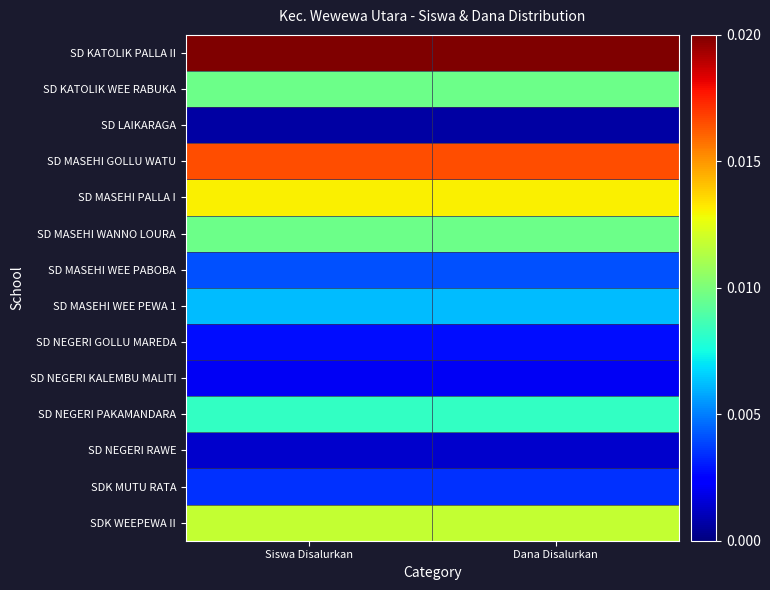

Reading right to left, transcribe all the data shown in this chart.

SD KATOLIK PALLA II: Dana Disalurkan=1.0	Siswa Disalurkan=1.0
SD KATOLIK WEE RABUKA: Dana Disalurkan=0.5	Siswa Disalurkan=0.5
SD LAIKARAGA: Dana Disalurkan=0.0	Siswa Disalurkan=0.0
SD MASEHI GOLLU WATU: Dana Disalurkan=0.8	Siswa Disalurkan=0.8
SD MASEHI PALLA I: Dana Disalurkan=0.7	Siswa Disalurkan=0.7
SD MASEHI WANNO LOURA: Dana Disalurkan=0.5	Siswa Disalurkan=0.5
SD MASEHI WEE PABOBA: Dana Disalurkan=0.2	Siswa Disalurkan=0.2
SD MASEHI WEE PEWA 1: Dana Disalurkan=0.3	Siswa Disalurkan=0.3
SD NEGERI GOLLU MAREDA: Dana Disalurkan=0.1	Siswa Disalurkan=0.1
SD NEGERI KALEMBU MALITI: Dana Disalurkan=0.1	Siswa Disalurkan=0.1
SD NEGERI PAKAMANDARA: Dana Disalurkan=0.4	Siswa Disalurkan=0.4
SD NEGERI RAWE: Dana Disalurkan=0.1	Siswa Disalurkan=0.1
SDK MUTU RATA: Dana Disalurkan=0.2	Siswa Disalurkan=0.2
SDK WEEPEWA II: Dana Disalurkan=0.6	Siswa Disalurkan=0.6